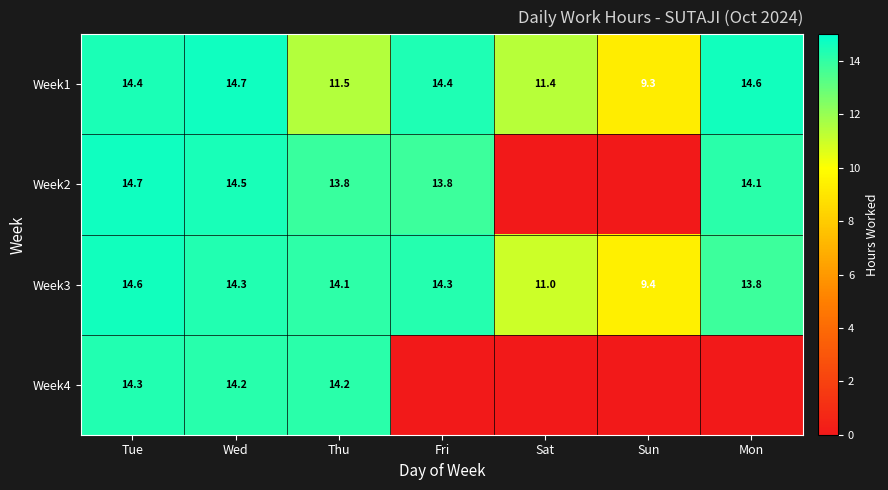

What is the spread (max minus min) of values at Tue?

0.4